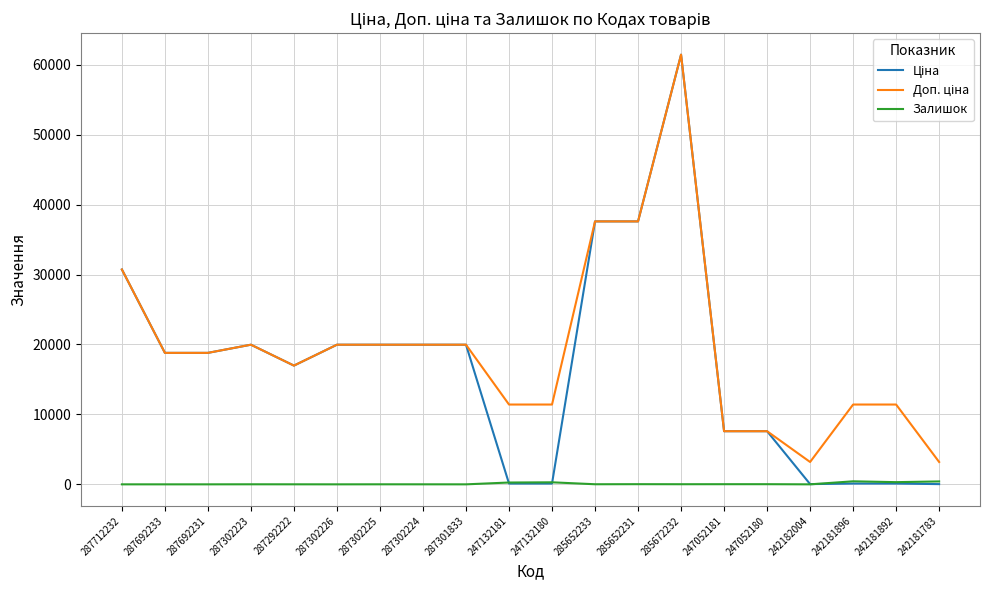

At which category is the sum across all series the highest?

285672232